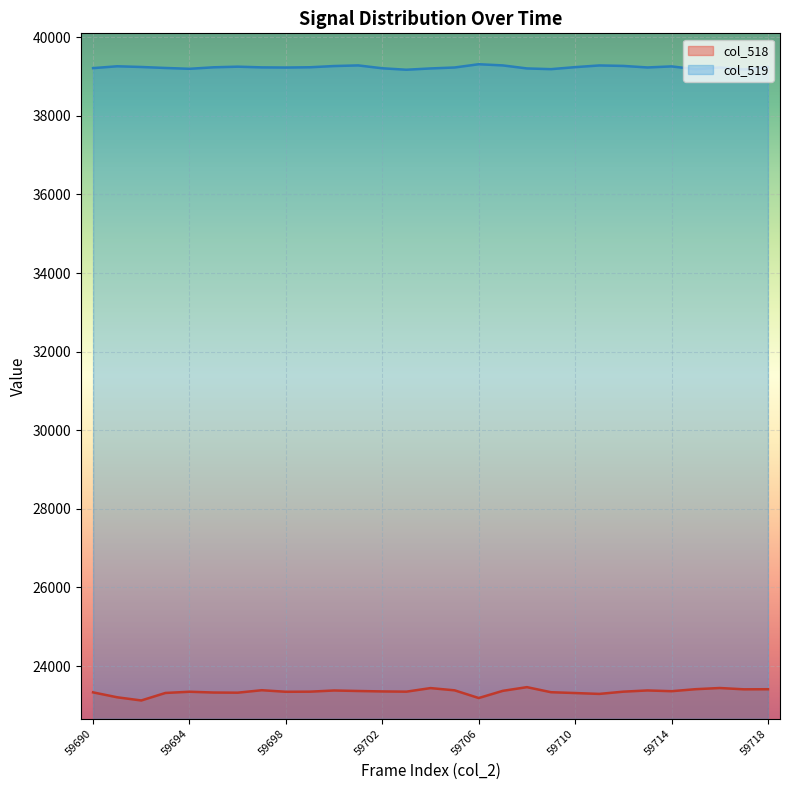

The col_519 series shows 39208 at 59704. True or false?

True